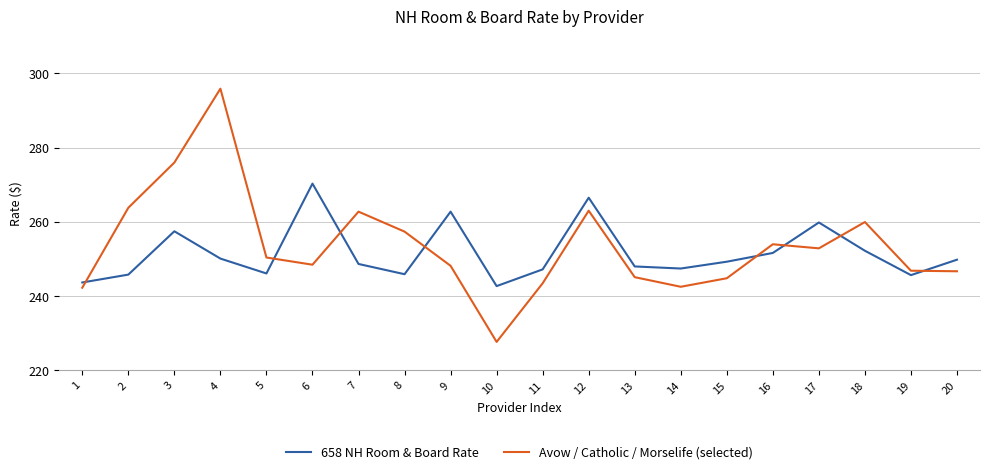

Where does the 658 NH Room & Board Rate series first go above 249?

3